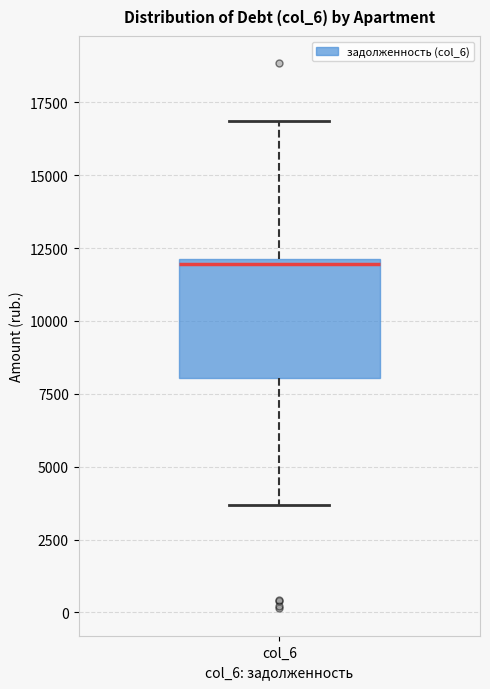

Read this box plot against the y-axis: the position of the median line, the range covered by the box, and the ends of both whiskers. The values are not printed on the chart, so give them approximately, as read against the axis.

median 12000 (just below the box's upper edge), box 8000 to 12000, whiskers 3500 to 17000